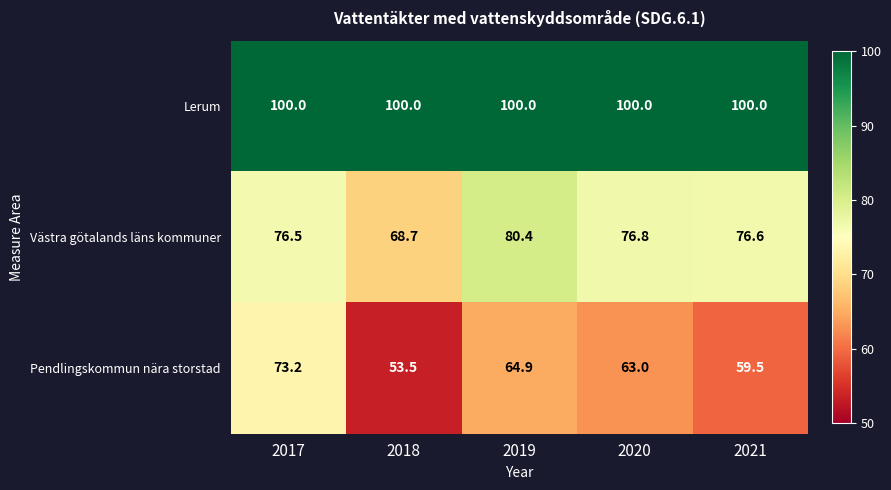

Read the Lerum value at 2019.

100.0